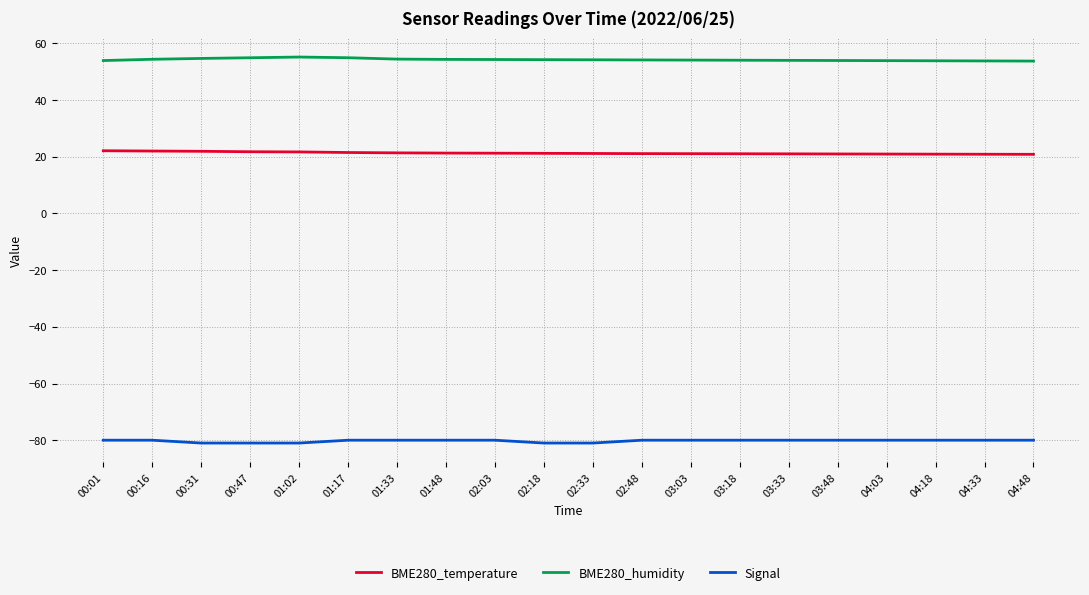

What is the difference between the maximum and second lowest values in the Signal series?

1.0